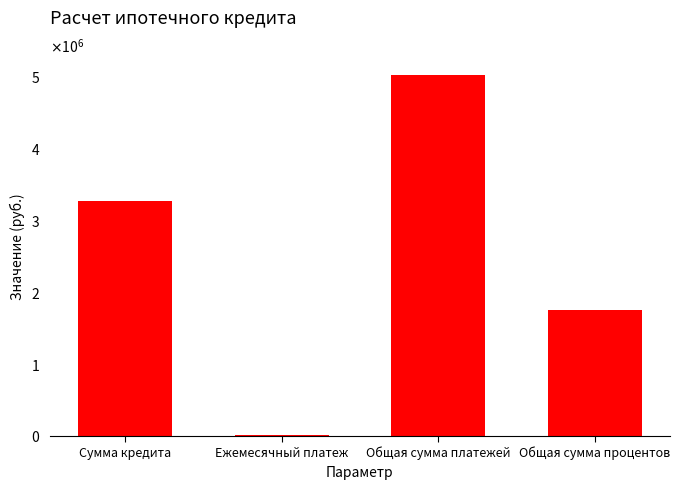

Reading right to left, what are all the values shown in this chart?

1757911.6	5029911.6	13972.0	3272000.0